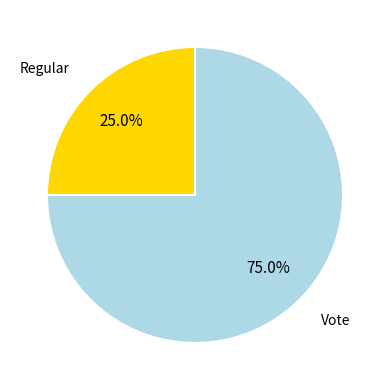

Is there any slice that represents more than half of the pie?

Yes